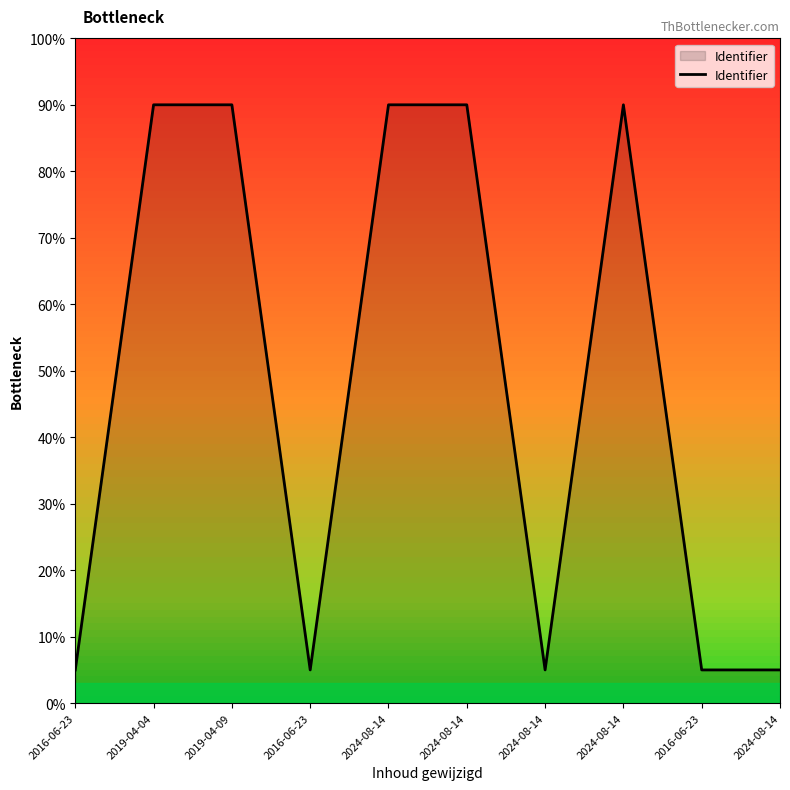

How many lines are shown in the chart?

1